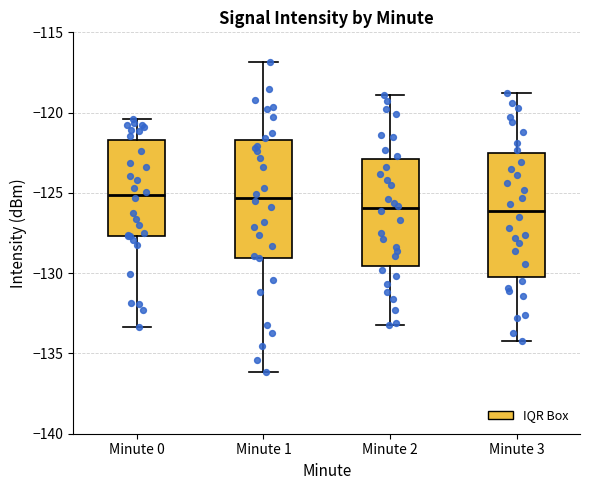

Where is the upper edge of the box for Minute 1 on the y-axis? The values are not printed on the chart, so give them approximately, as read against the axis.

-121.5